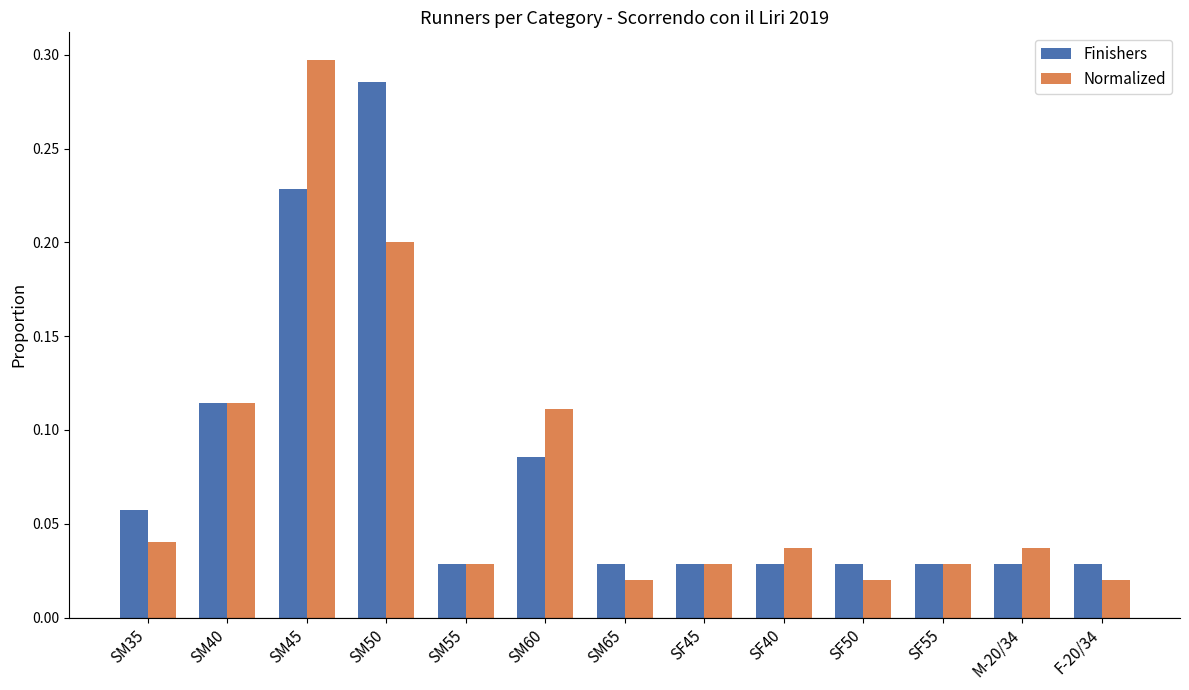

At which category is the sum across all series the highest?

SM45